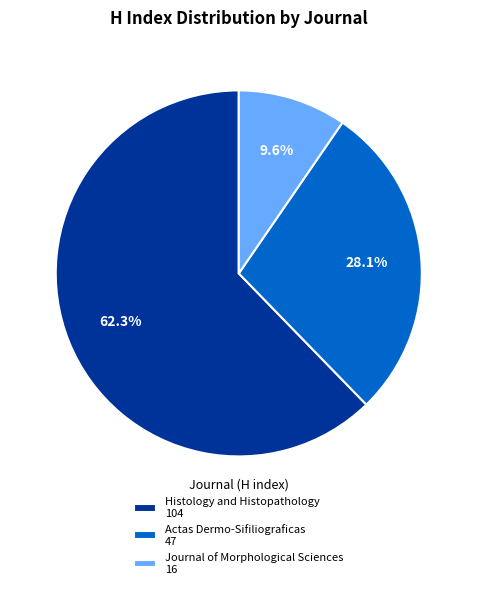

What percentage do Actas Dermo-Sifiliograficas and Histology and Histopathology together represent?

90.4%